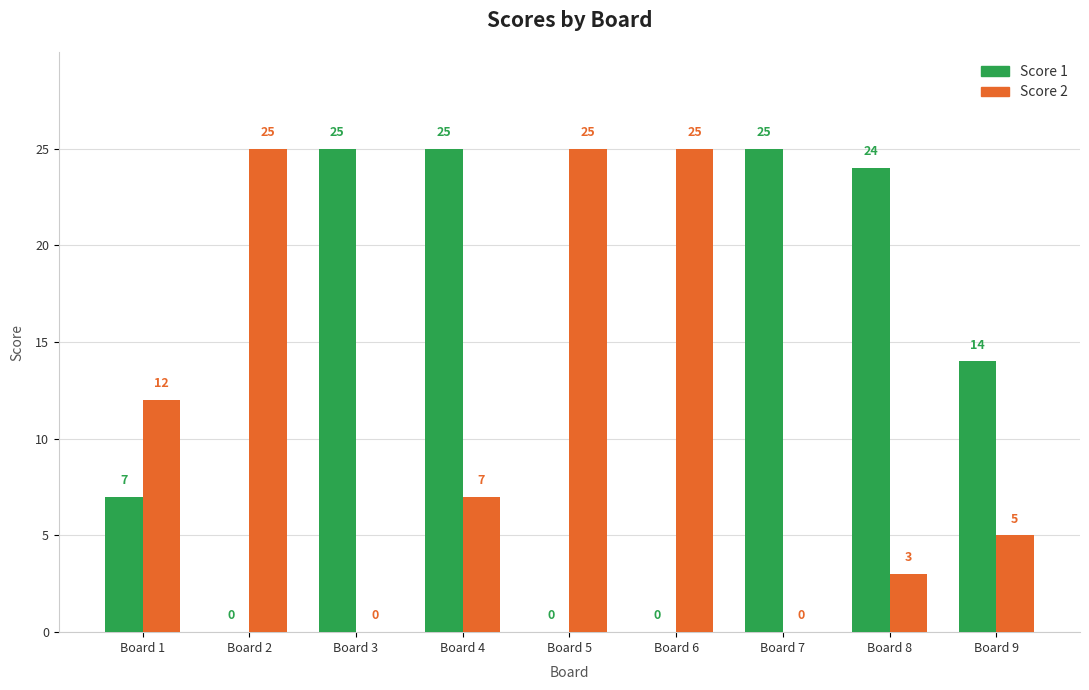

Which series changed the most between Board 6 and Board 8?

Score 1